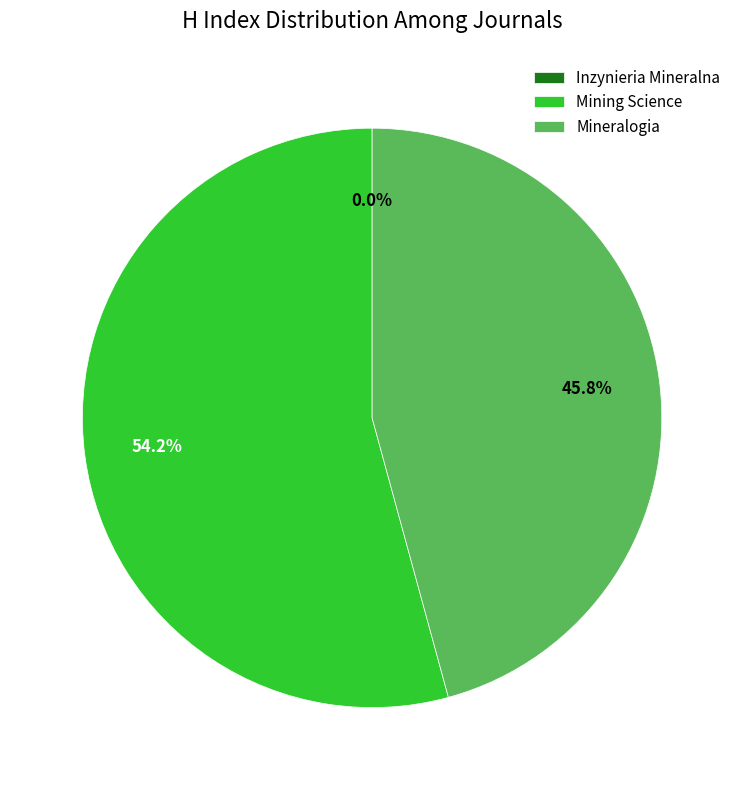

What portion of the pie excludes Mining Science?

45.8%